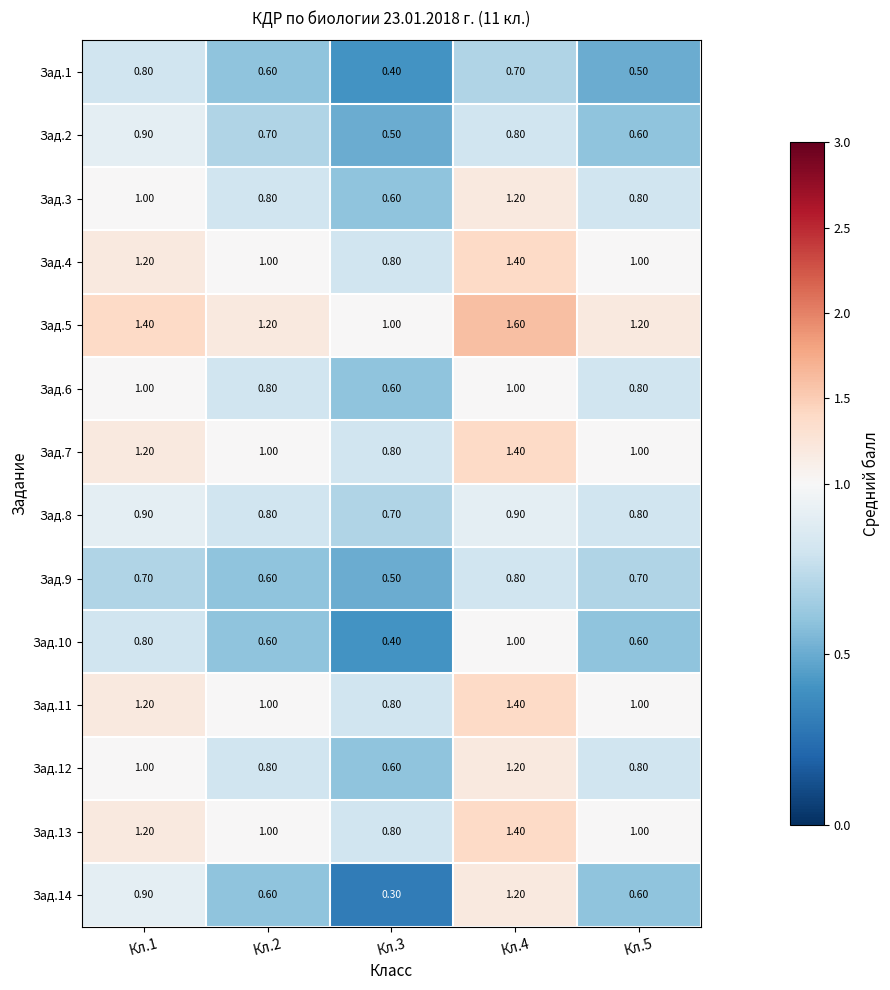

Which series has the largest total across all categories?

Зад.5